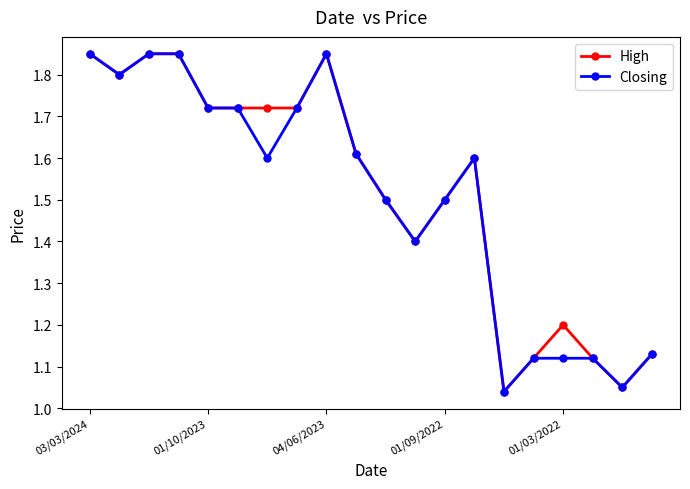

True or false: High has more than 0 interior local peaks.

True